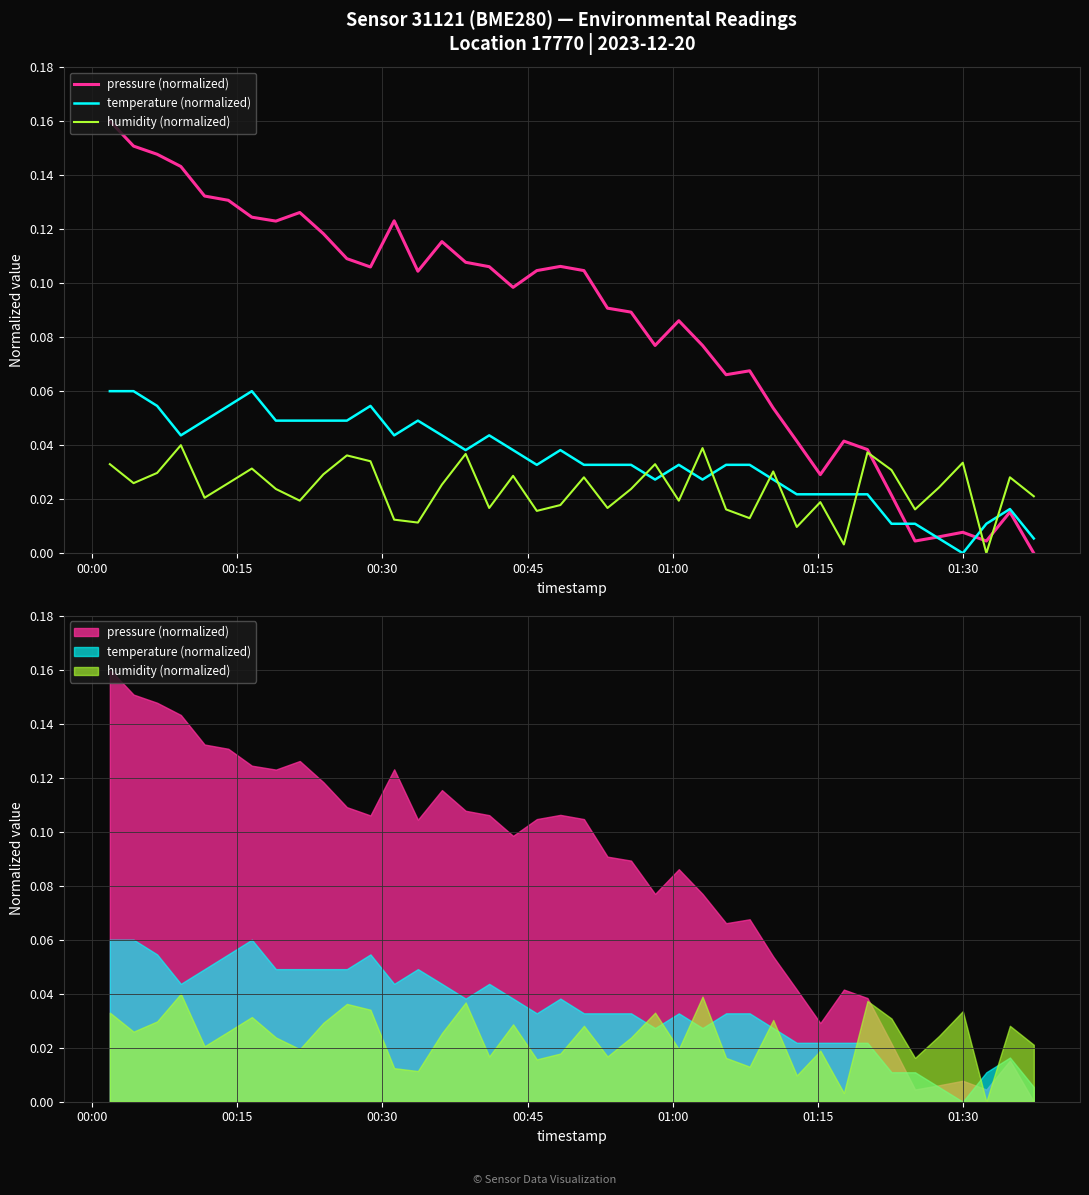

True or false: humidity (normalized) has more than 2 interior local peaks.

True